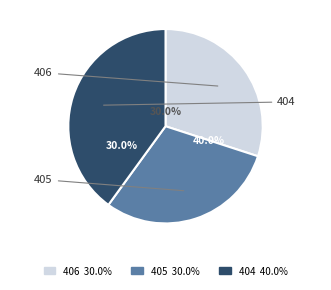

To the nearest percent, what is the difference between the 405 and 404 slice percentages?

10%